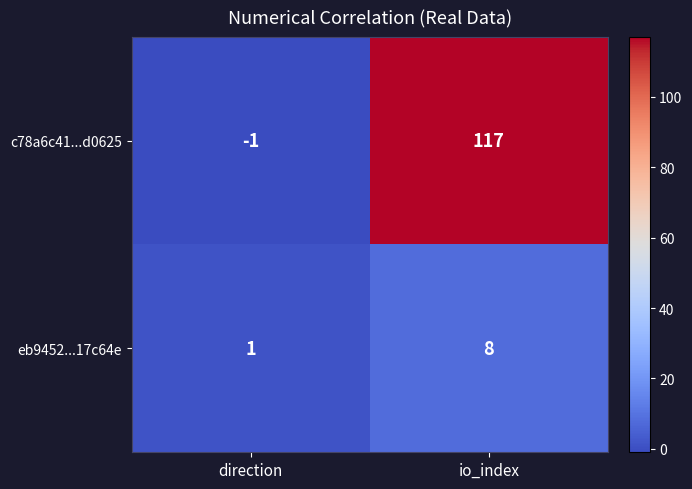

What is the spread (max minus min) of values at io_index?

109